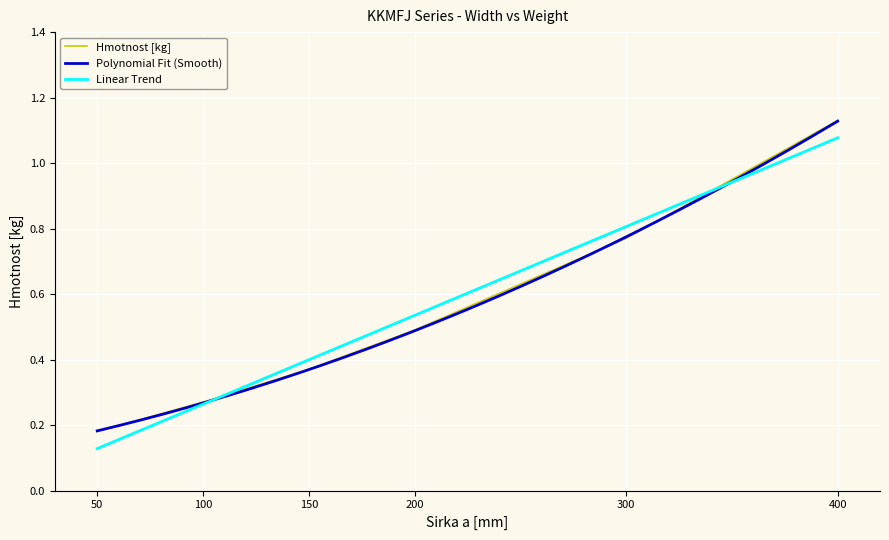

The value of Hmotnost [kg] at 400 is 1.7. True or false?

False